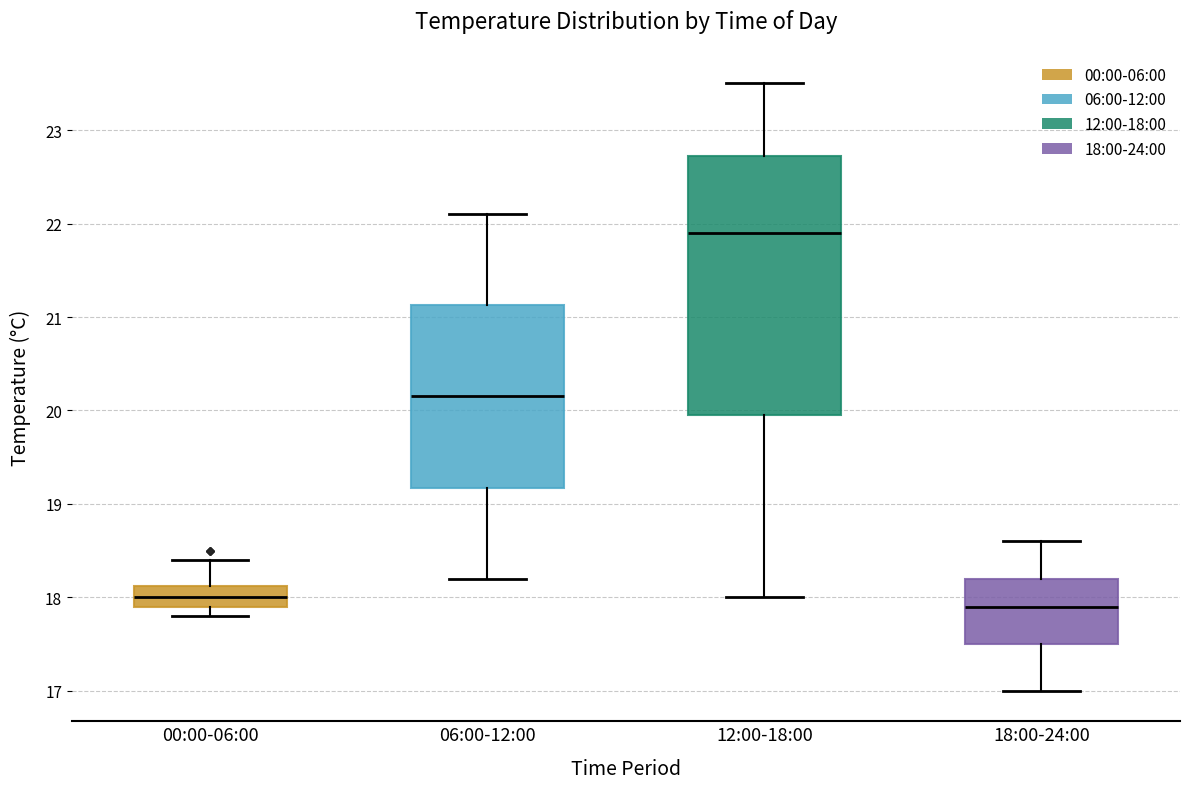

Where is the lower edge of the box for 06:00-12:00 on the y-axis? The values are not printed on the chart, so give them approximately, as read against the axis.

19.2